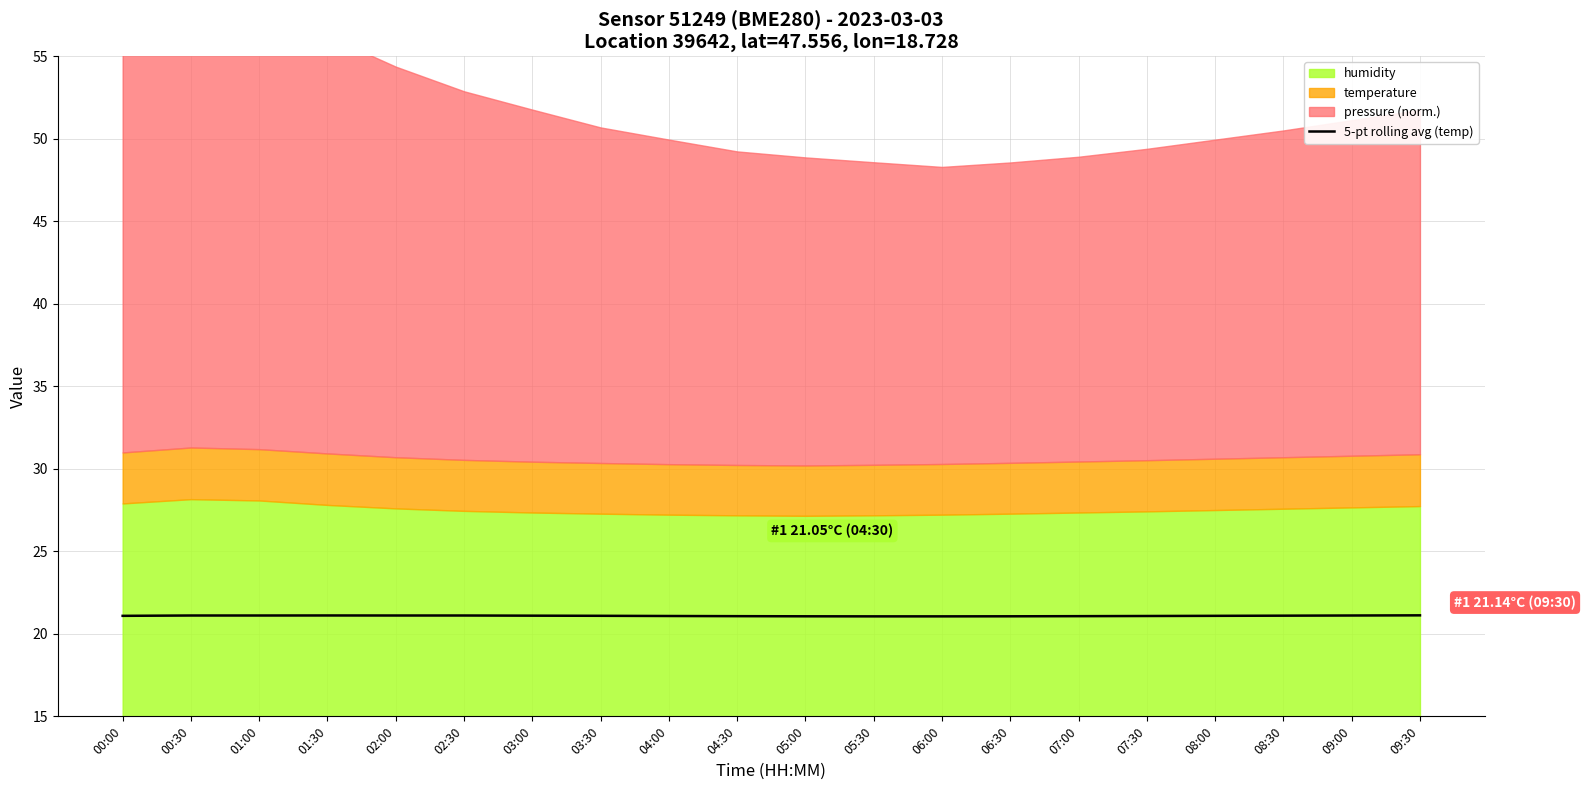

List the labels in order of value, largest first.

09:30, 01:30, 02:00, 02:30, 00:30, 01:00, 09:00, 03:00, 08:30, 03:30, 00:00, 08:00, 04:00, 07:30, 04:30, 07:00, 05:00, 06:30, 05:30, 06:00